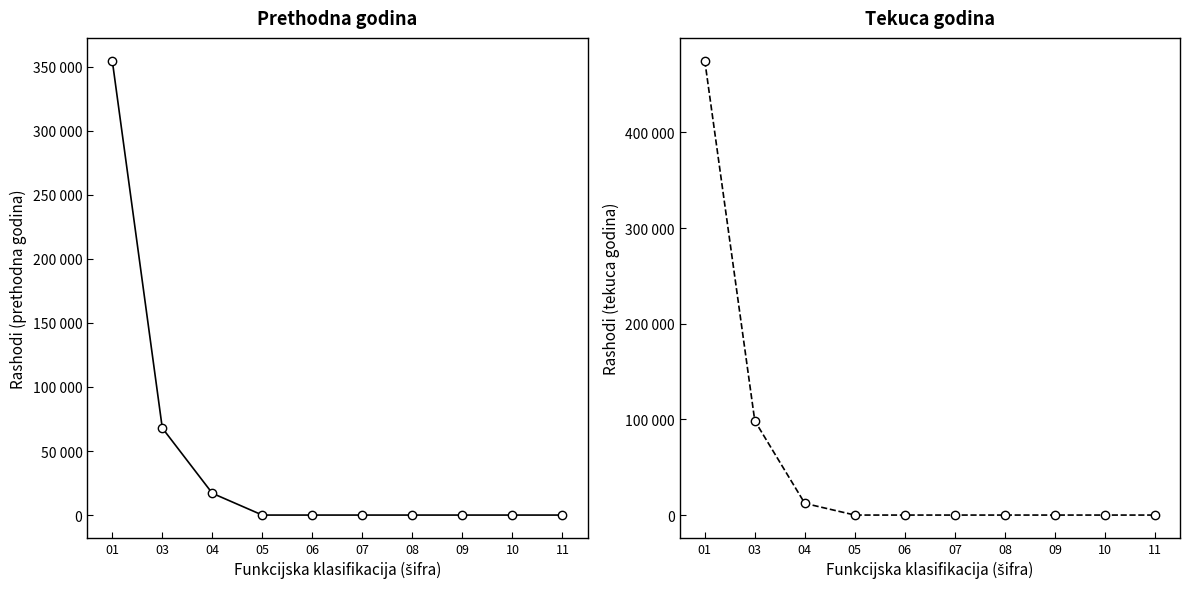

What is the value of the Ostvareno u izvještajnom razdoblju tekuce godine point at the 1st from the left?

474947.7